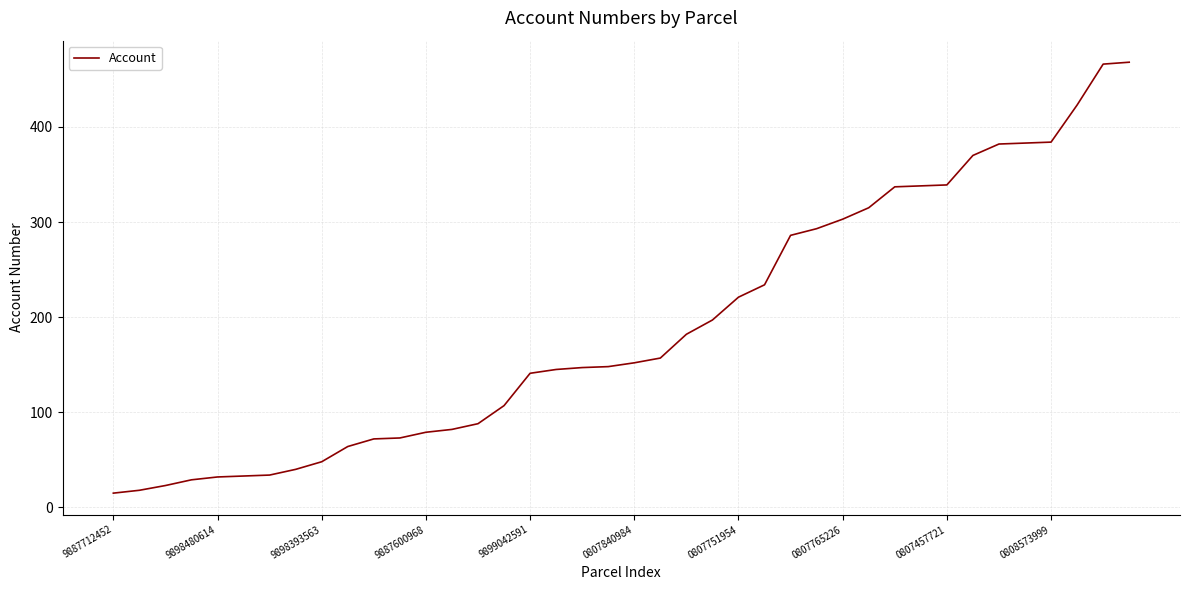

What is the maximum value shown in the chart?

468